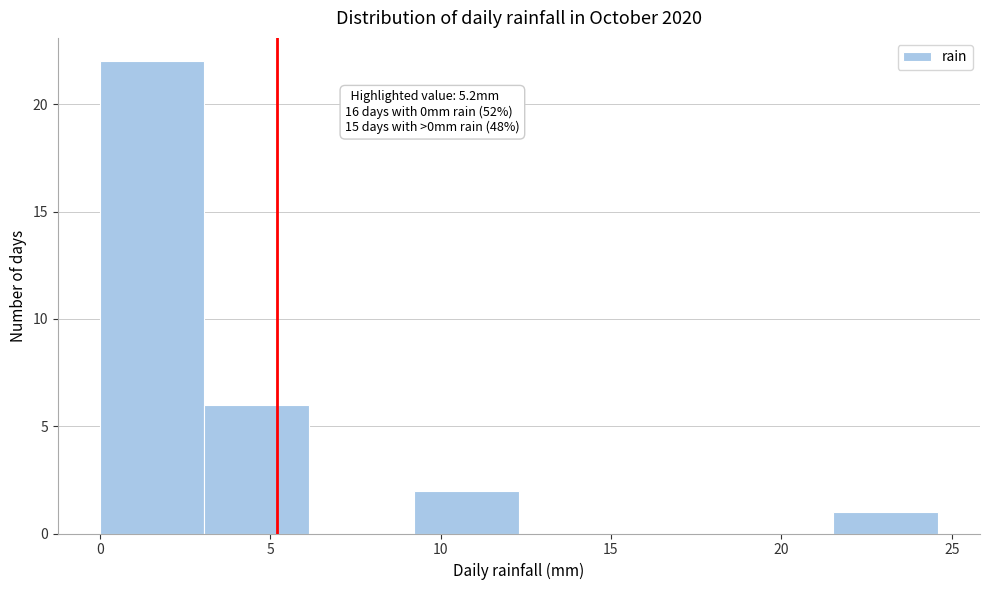

Over which range of the x-axis is the bar tallest?

0.0 to 3.0